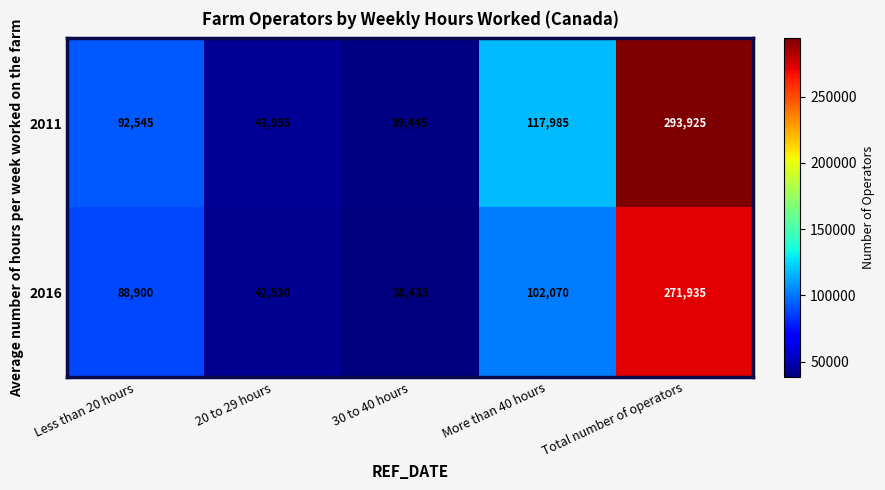

Where is 2016 nearest to the value 155185?

More than 40 hours